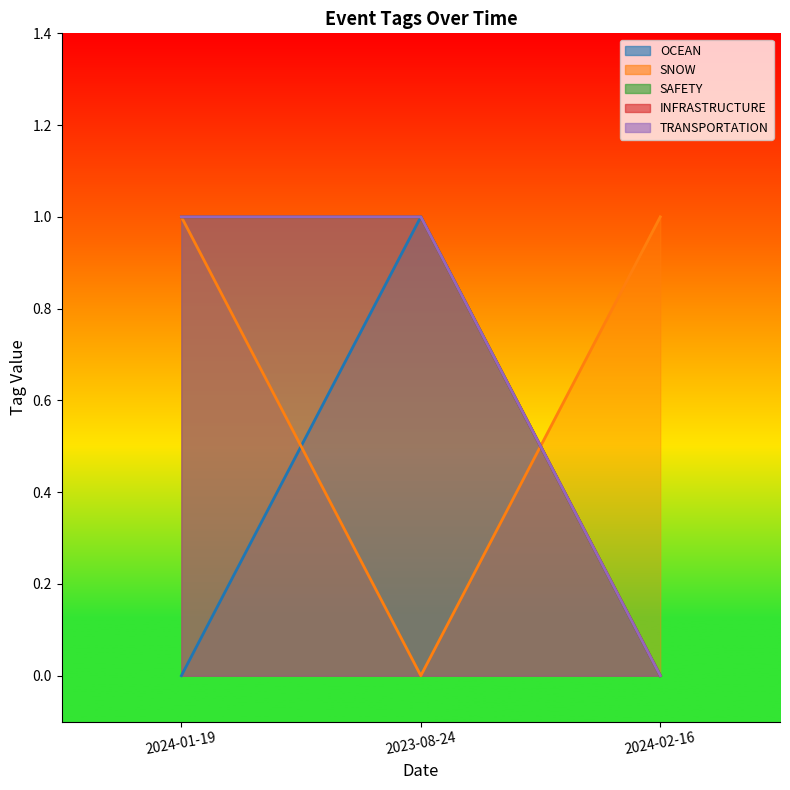

Rank the categories by OCEAN value from highest to lowest.

2023-08-24, 2024-01-19, 2024-02-16